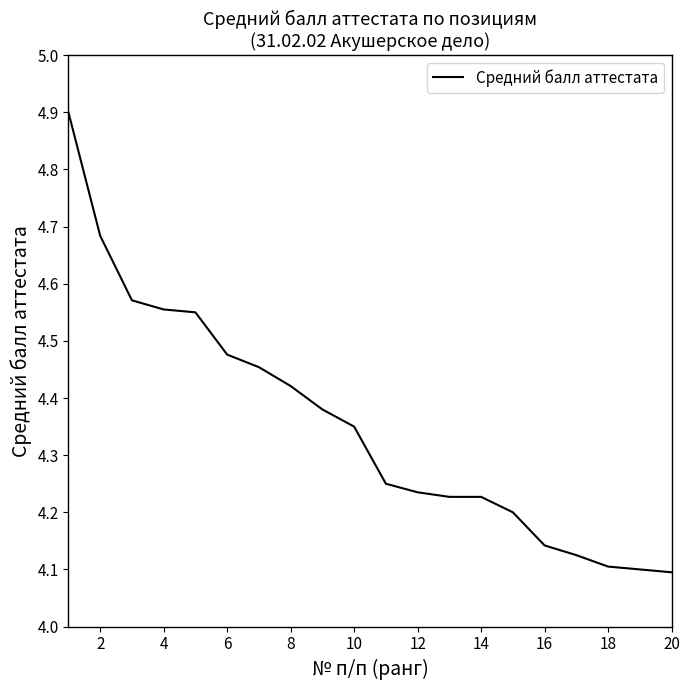

What is the difference between the maximum and minimum values?

0.8